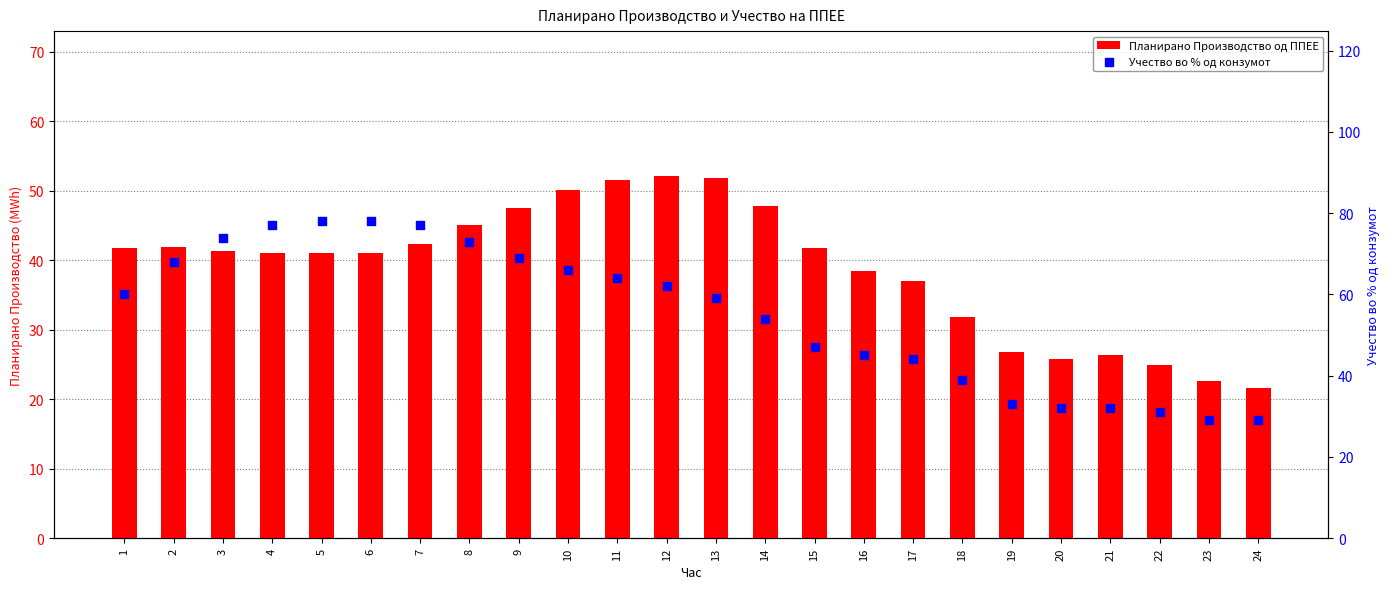

What is the total value across all series at 6?

119.0